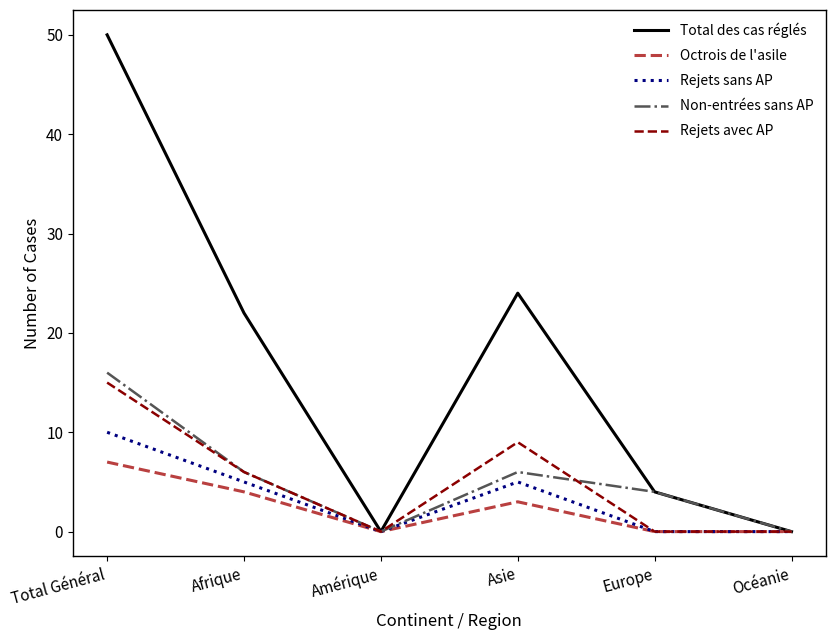

Count the Rejets avec AP values in the range 0 to 9.

5